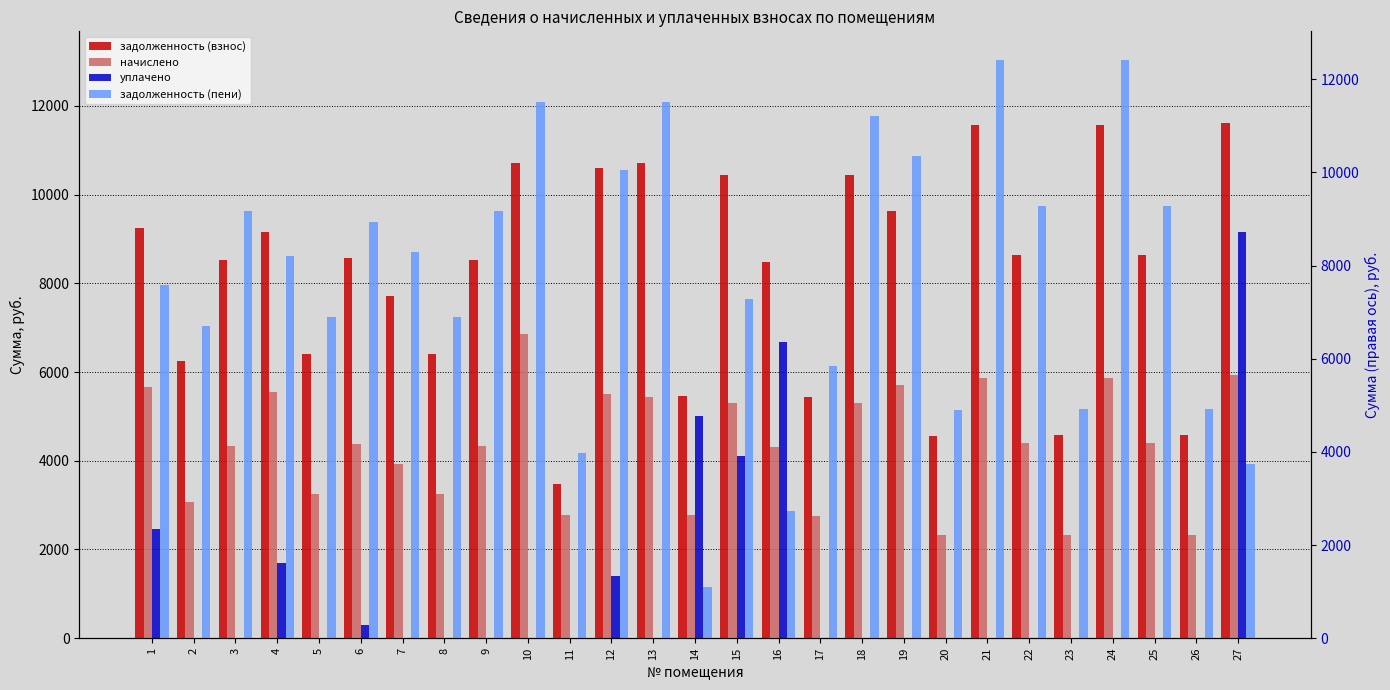

Reading left to right, what are all the values shown in this chart?

задолженность (взнос): 1=9256.6	2=6247.9	3=8535.1	4=9164.5	5=6416.7	6=8581.2	7=7721.6	8=6416.7	9=8535.1	10=10715.0	11=3473.2	12=10607.5	13=10715.0	14=5464.9	15=10438.7	16=8473.7	17=5434.3	18=10438.7	19=9640.4	20=4559.2	21=11559.3	22=8642.6	23=4574.6	24=11559.3	25=8642.6	26=4574.6	27=11605.4
начислено: 1=5653.5	2=3070.1	3=4336.8	4=5549.7	5=3260.4	6=4388.7	7=3923.4	8=3260.4	9=4336.8	10=6850.6	11=2776.8	12=5494.3	13=5444.4	14=2776.8	15=5304.0	16=4305.6	17=2761.2	18=5304.0	19=5706.0	20=2316.6	21=5873.4	22=4391.4	23=2324.4	24=5873.4	25=4391.4	26=2324.4	27=5925.3
уплачено: 1=2467.7	2=0.0	3=0.0	4=1705.6	5=0.0	6=291.9	7=0.0	8=0.0	9=0.0	10=0.0	11=0.0	12=1393.6	13=0.0	14=5002.1	15=4114.3	16=6679.7	17=0.0	18=0.0	19=0.0	20=0.0	21=0.0	22=0.0	23=0.0	24=0.0	25=0.0	26=0.0	27=9148.4
задолженность (пени): 1=7964.8	2=7041.5	3=9619.4	4=8623.1	5=7231.8	6=9379.3	7=8702.4	8=7231.8	9=9619.4	10=12076.1	11=4167.4	12=10561.4	13=12076.1	14=1157.0	15=7650.4	16=2870.4	17=6124.6	18=11764.7	19=10865.0	20=5138.4	21=13027.6	22=9740.5	23=5155.7	24=13027.6	25=9740.5	26=5155.7	27=3931.2